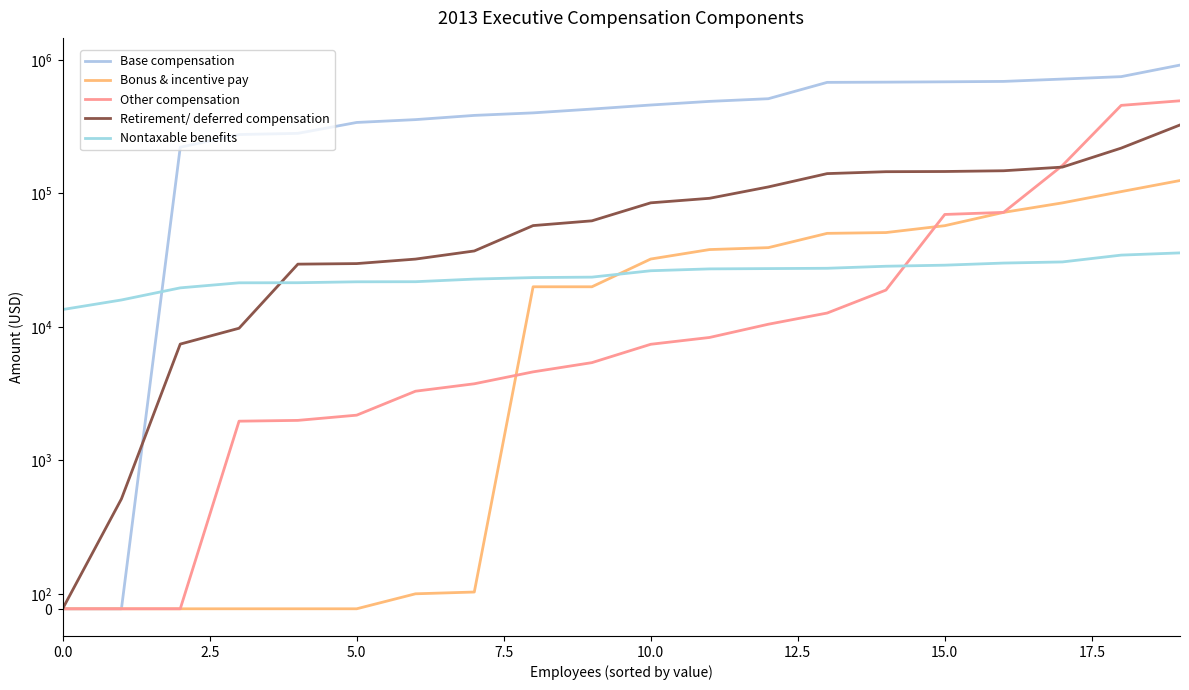

List the series in order of their peak value, lowest first.

Nontaxable benefits, Bonus & incentive pay, Retirement/ deferred compensation, Other compensation, Base compensation